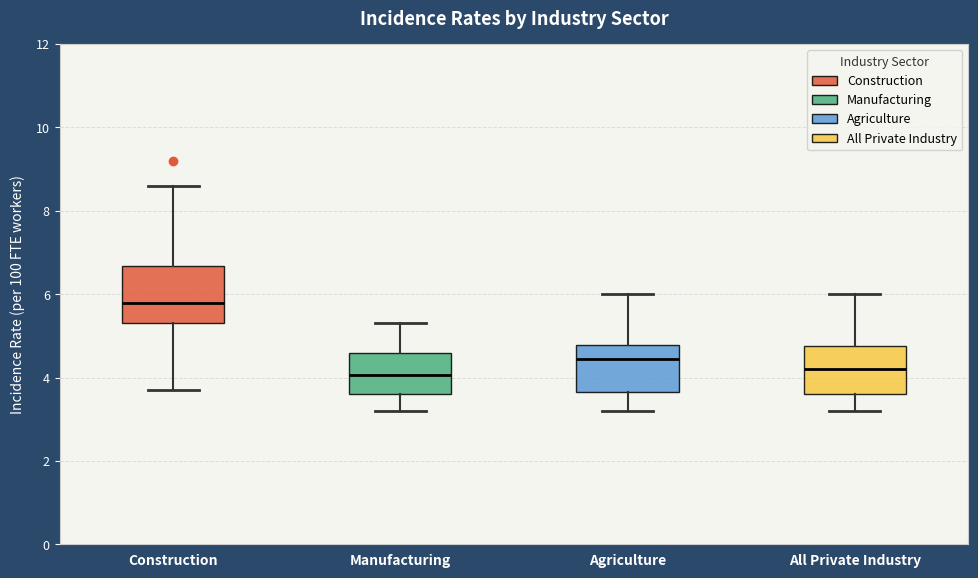

Reading left to right, read every box against the y-axis: the position of its median line, the range the box covers, and the ends of its whiskers. The values are not printed on the chart, so give them approximately, as read against the axis.

Construction: median 5.8, box 5.4 to 6.6, whiskers 3.8 to 8.6
Manufacturing: median 4.0, box 3.6 to 4.6, whiskers 3.2 to 5.4
Agriculture: median 4.4, box 3.6 to 4.8, whiskers 3.2 to 6.0
All Private Industry: median 4.2, box 3.6 to 4.8, whiskers 3.2 to 6.0